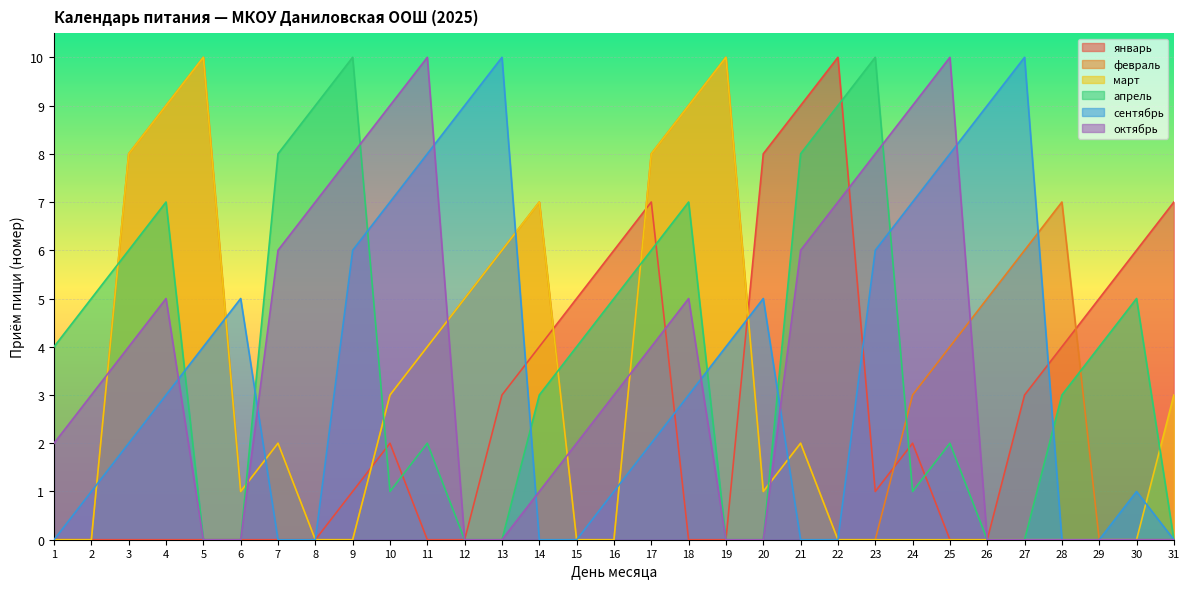

What is the spread (max minus min) of values at 25?

10